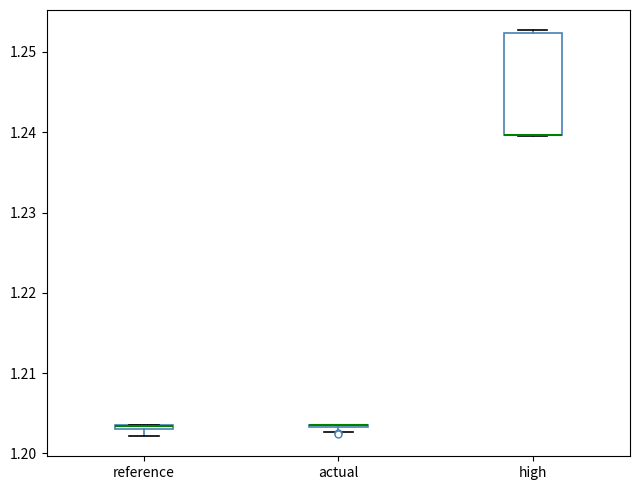

Where is the lower edge of the box for reference on the y-axis? The values are not printed on the chart, so give them approximately, as read against the axis.

1.203